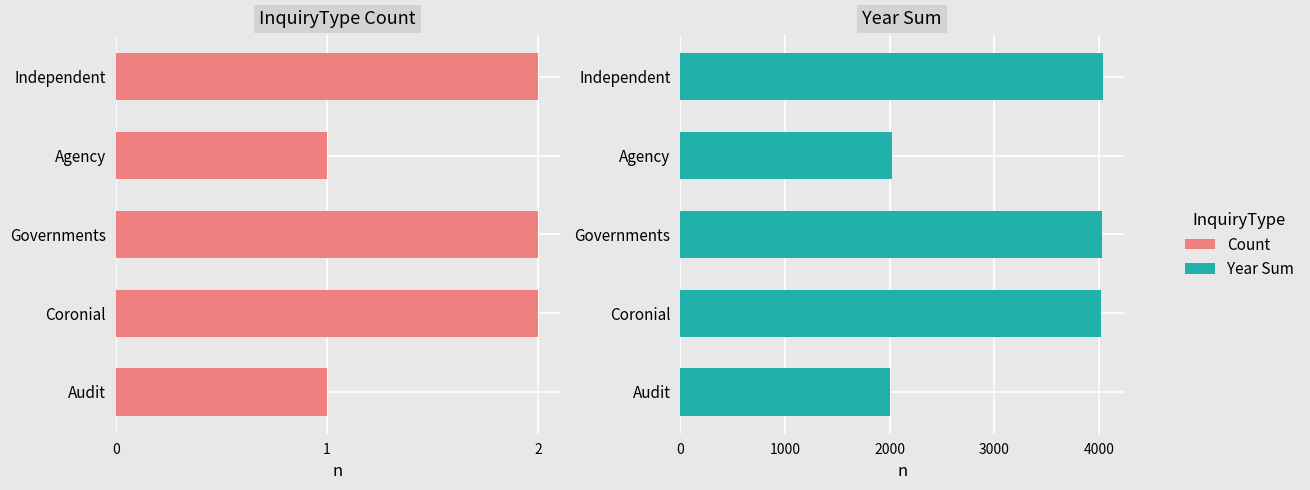

What is the maximum value shown in the chart?

4037